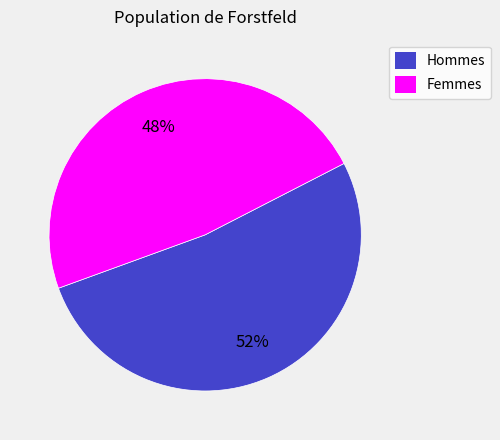

Which has a higher value, Femmes or Hommes?

Hommes